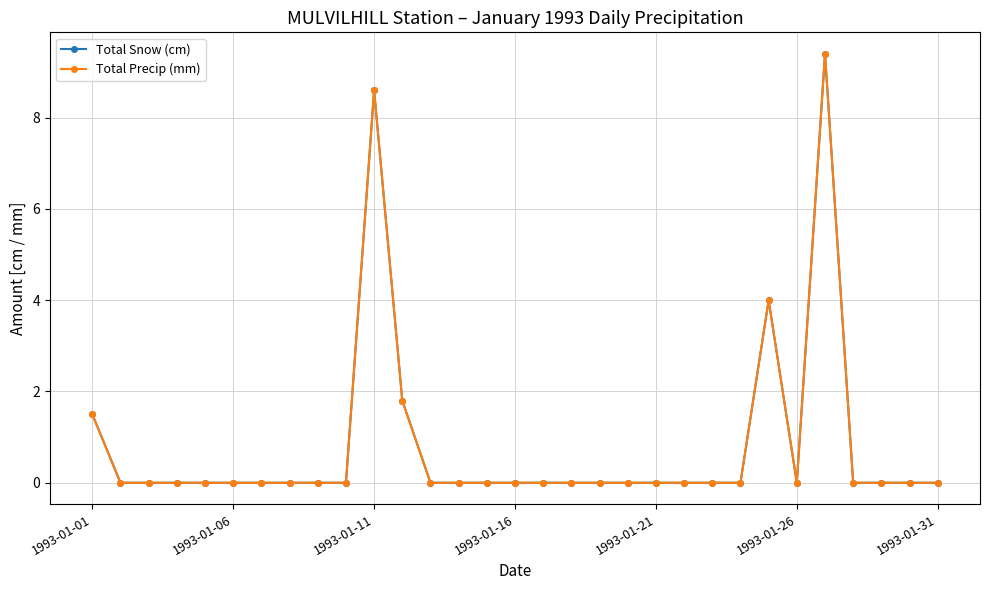

Reading right to left, transcribe all the data shown in this chart.

Total Snow (cm): 0.0	0.0	0.0	0.0	9.4	0.0	4.0	0.0	0.0	0.0	0.0	0.0	0.0	0.0	0.0	0.0	0.0	0.0	0.0	1.8	8.6	0.0	0.0	0.0	0.0	0.0	0.0	0.0	0.0	0.0	1.5
Total Precip (mm): 0.0	0.0	0.0	0.0	9.4	0.0	4.0	0.0	0.0	0.0	0.0	0.0	0.0	0.0	0.0	0.0	0.0	0.0	0.0	1.8	8.6	0.0	0.0	0.0	0.0	0.0	0.0	0.0	0.0	0.0	1.5